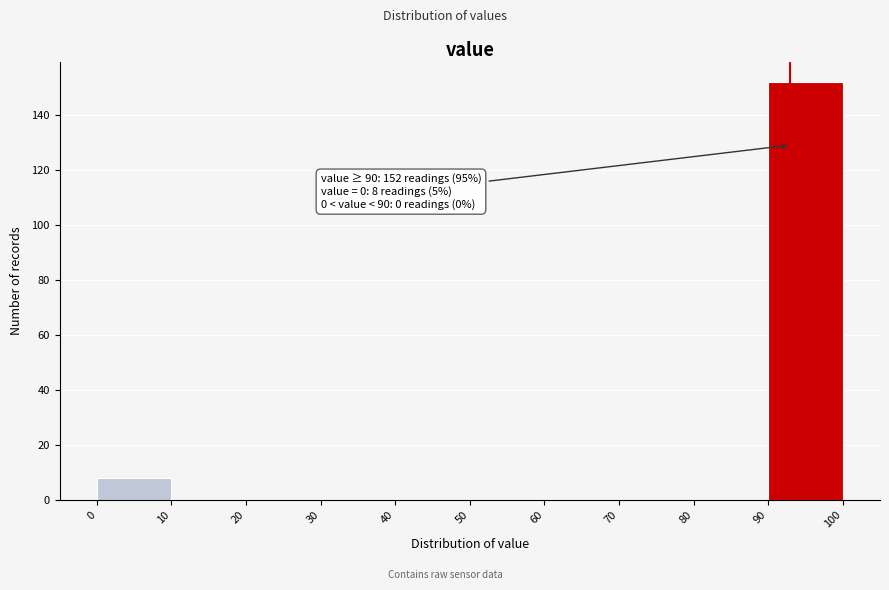

Which range on the x-axis has the tallest bar?

90 to 100